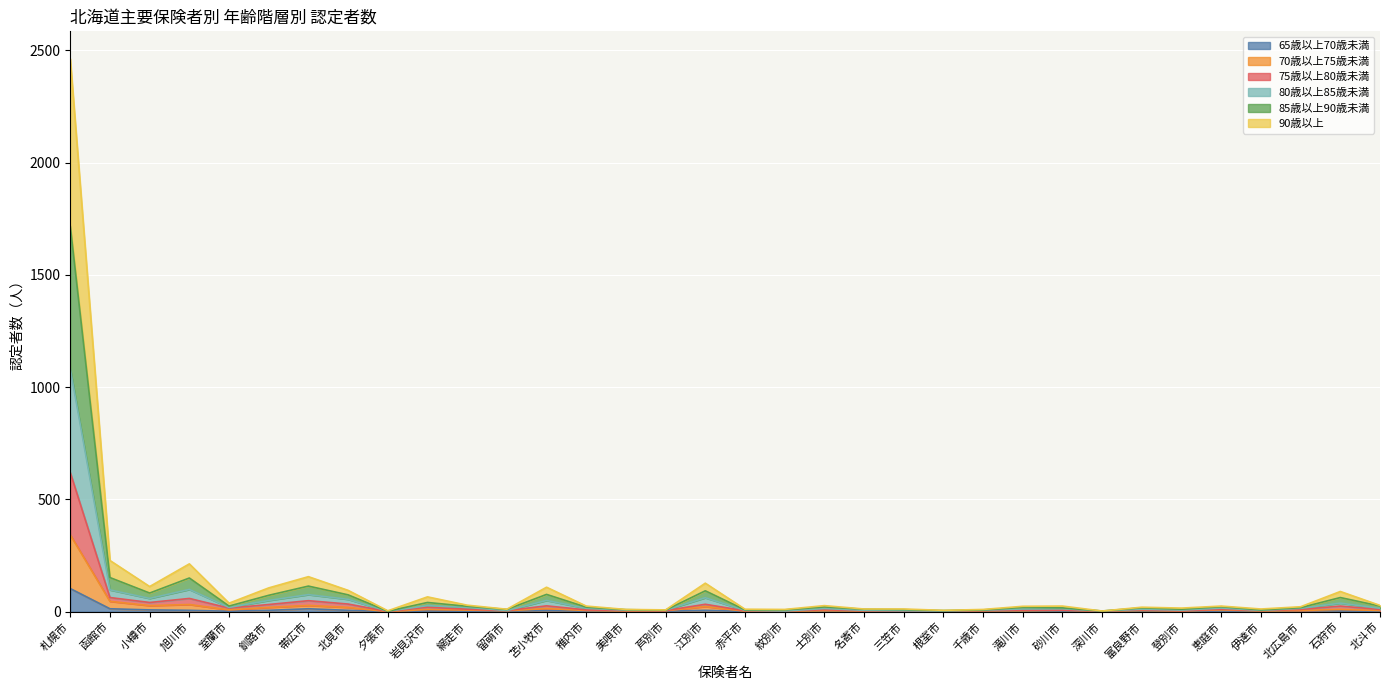

True or false: 70歳以上75歳未満 and 85歳以上90歳未満 intersect in this chart.

False